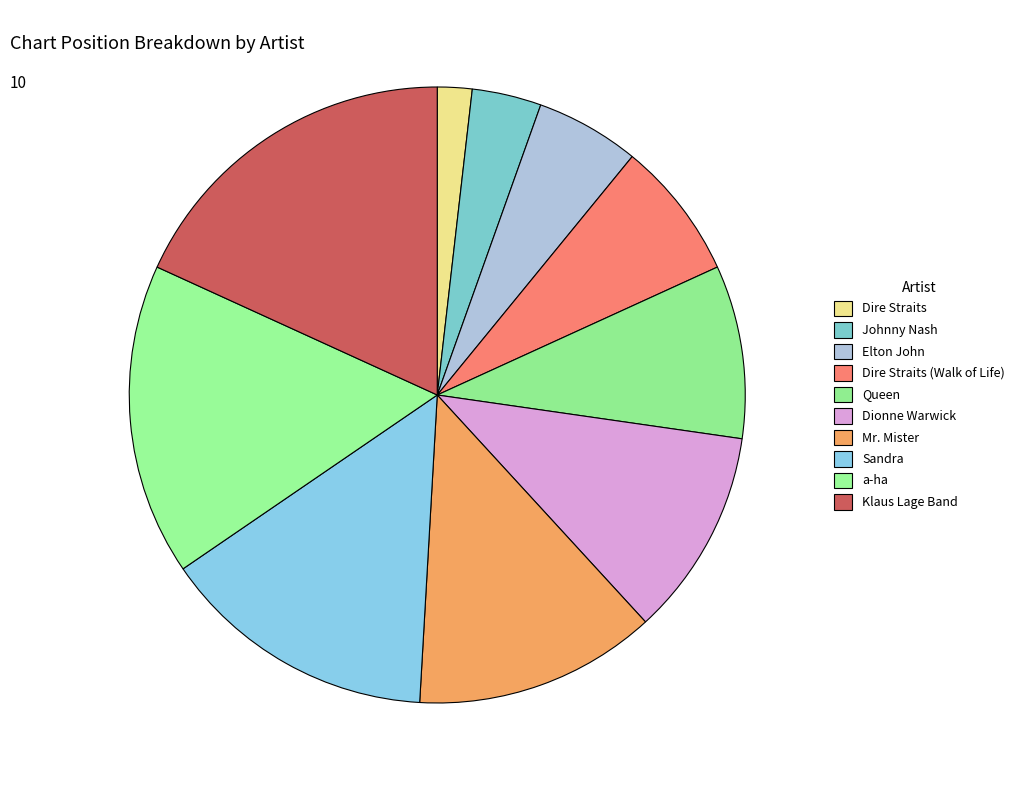

How many segments does this pie chart have?

10